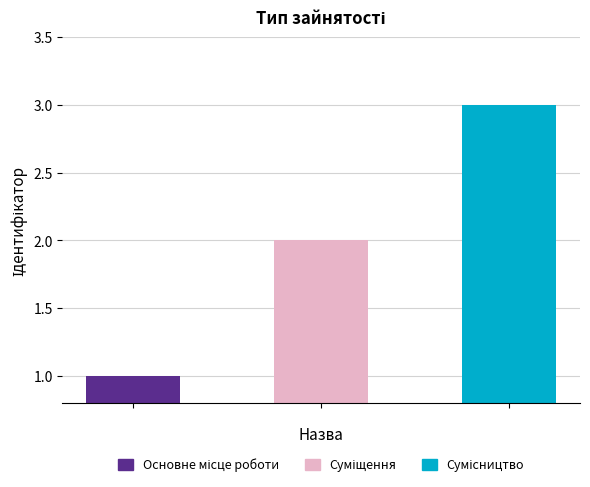

What is the value of the 3rd bar from the left?

3